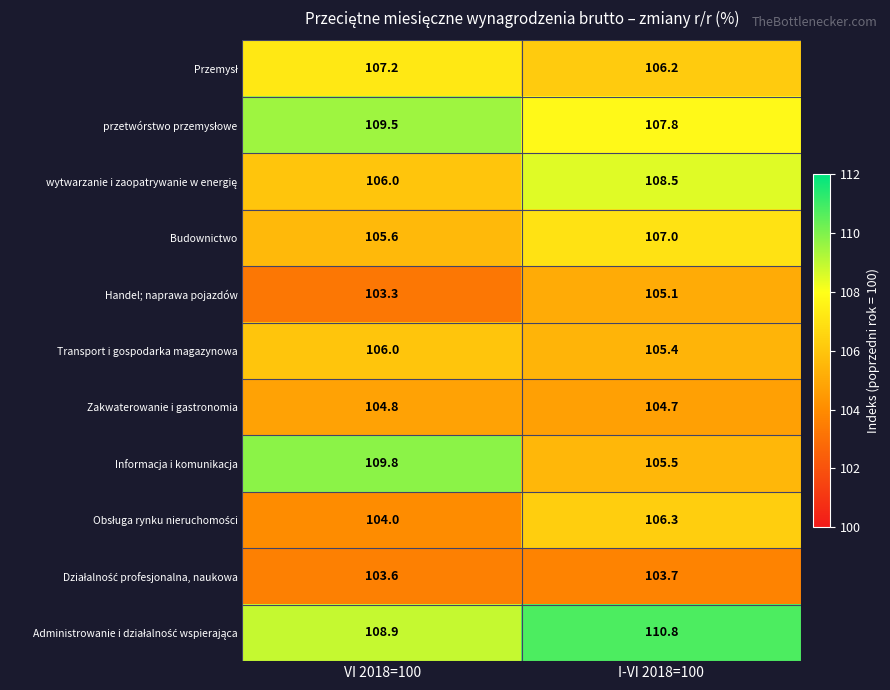

Where is Handel; naprawa pojazdów nearest to the value 104?

VI 2018=100